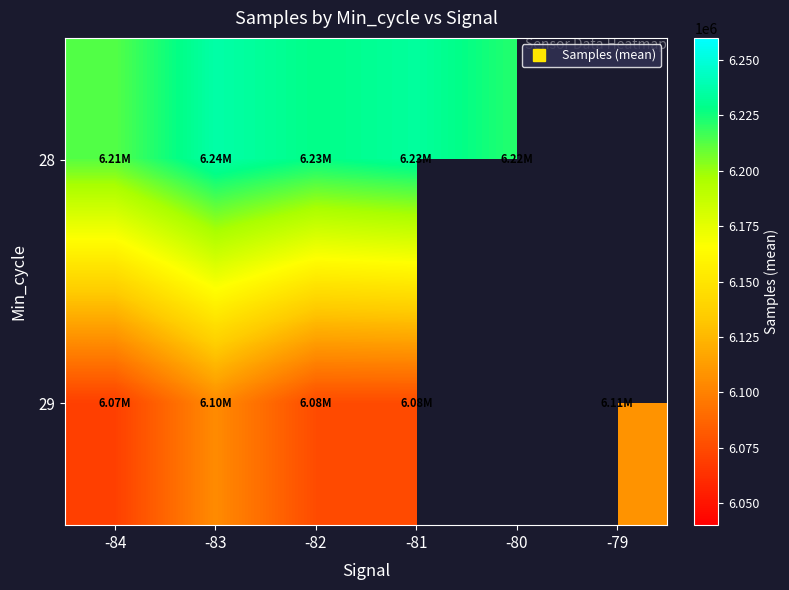

The value of 29 at -83 is 9183000.4. True or false?

False